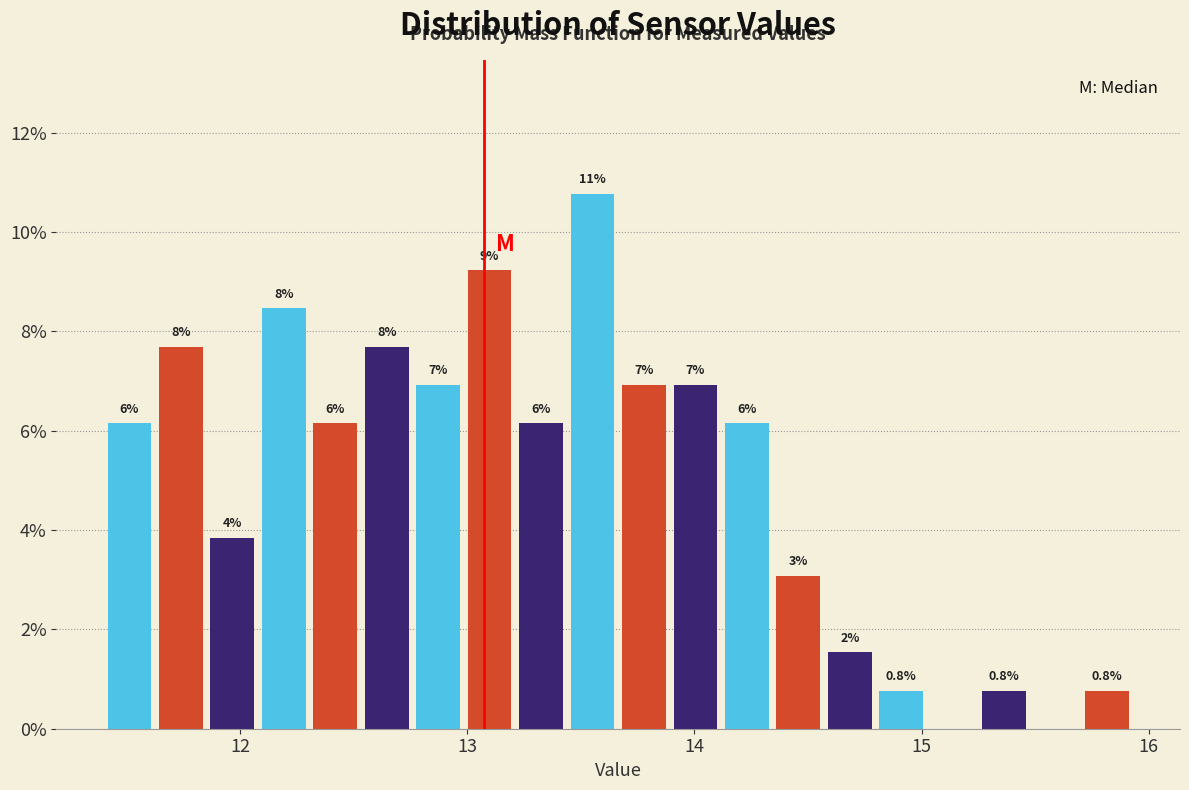

Read against the x-axis, roughly where is the centre of the tallest bar?

13.6